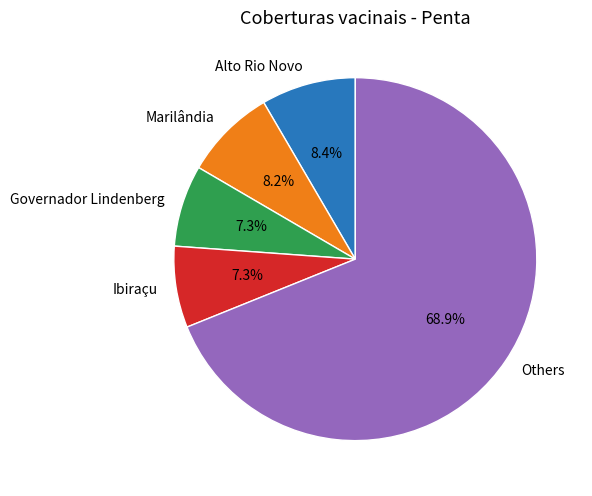

How many segments does this pie chart have?

5